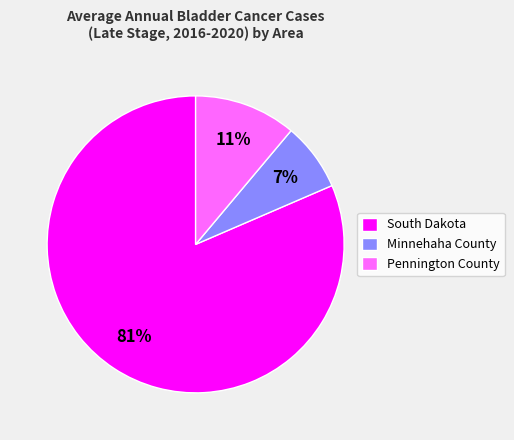

Do South Dakota and Pennington County together represent more than half of the pie?

Yes